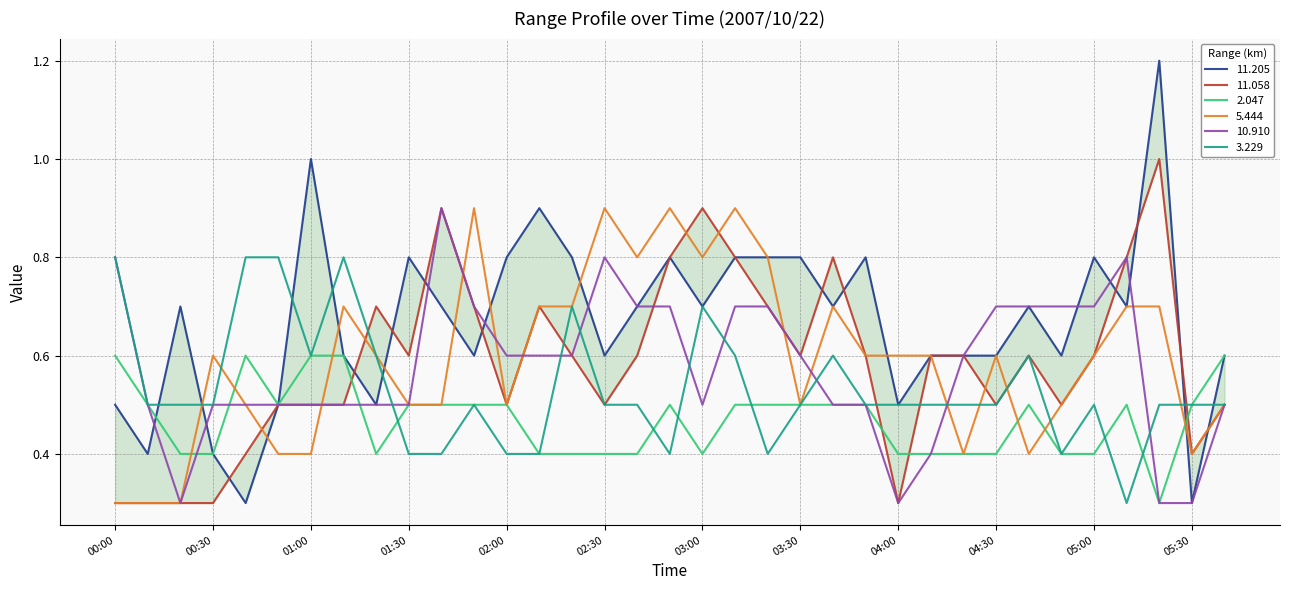

Which category has the highest value in the 11.205 series?

05:20